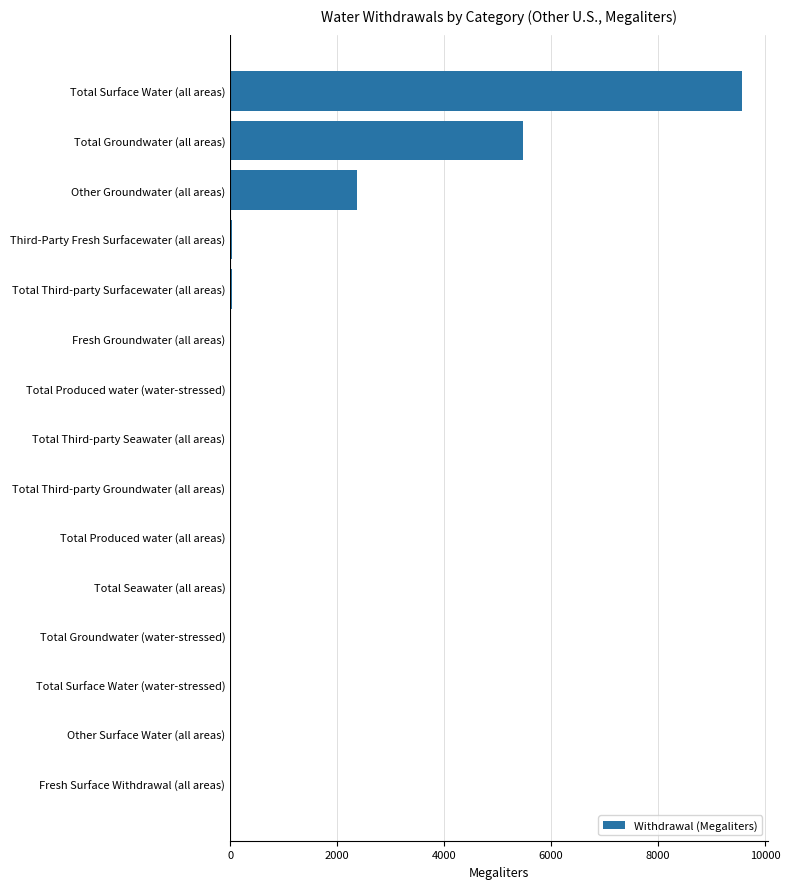

Where is the data nearest to the value 4784?

Total Groundwater (all areas)